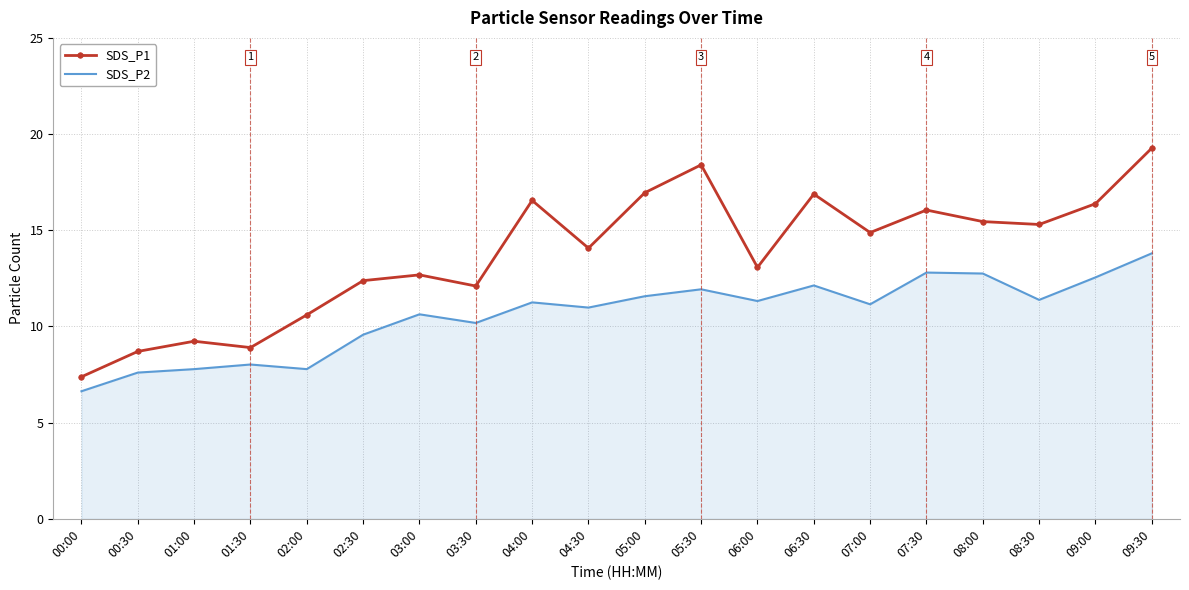

What is the maximum value shown in the chart?

19.3